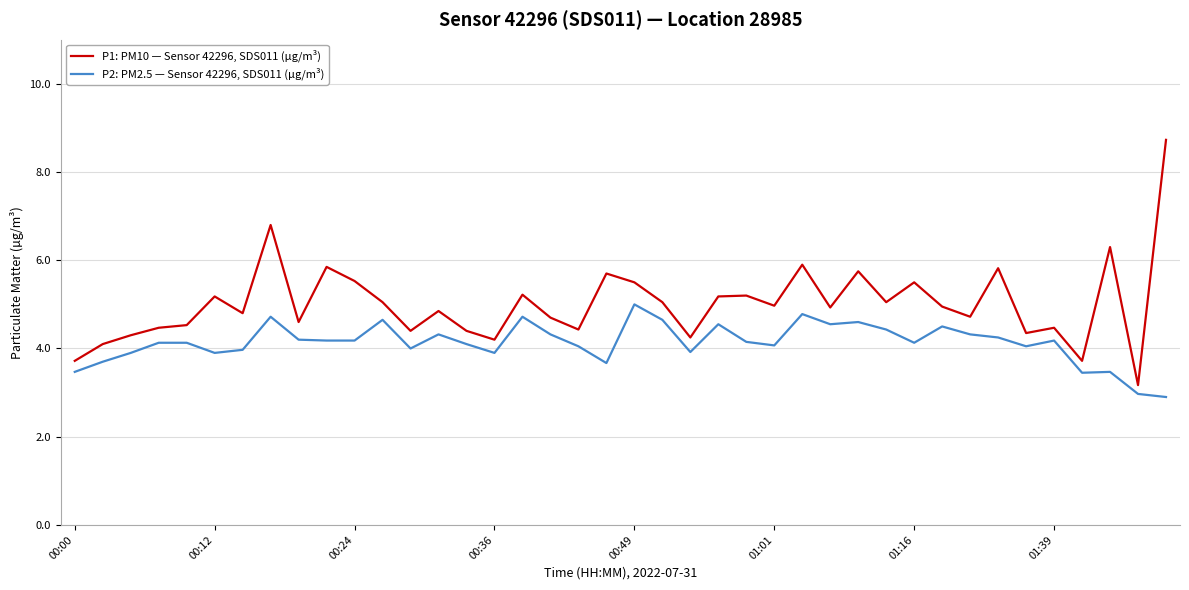

Does the chart have visible grid lines?

Yes